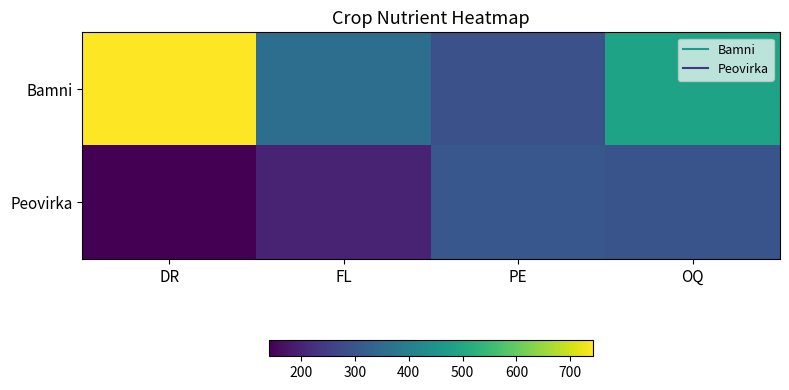

How many series are shown in this chart?

2